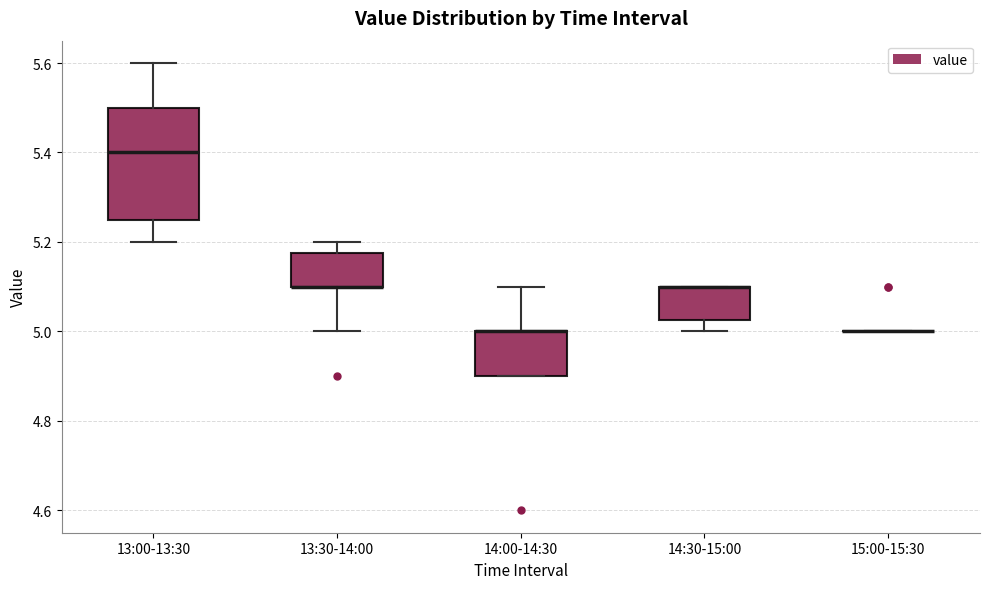

Comparing the boxes themselves (not the whiskers), which one is the tallest?

13:00-13:30